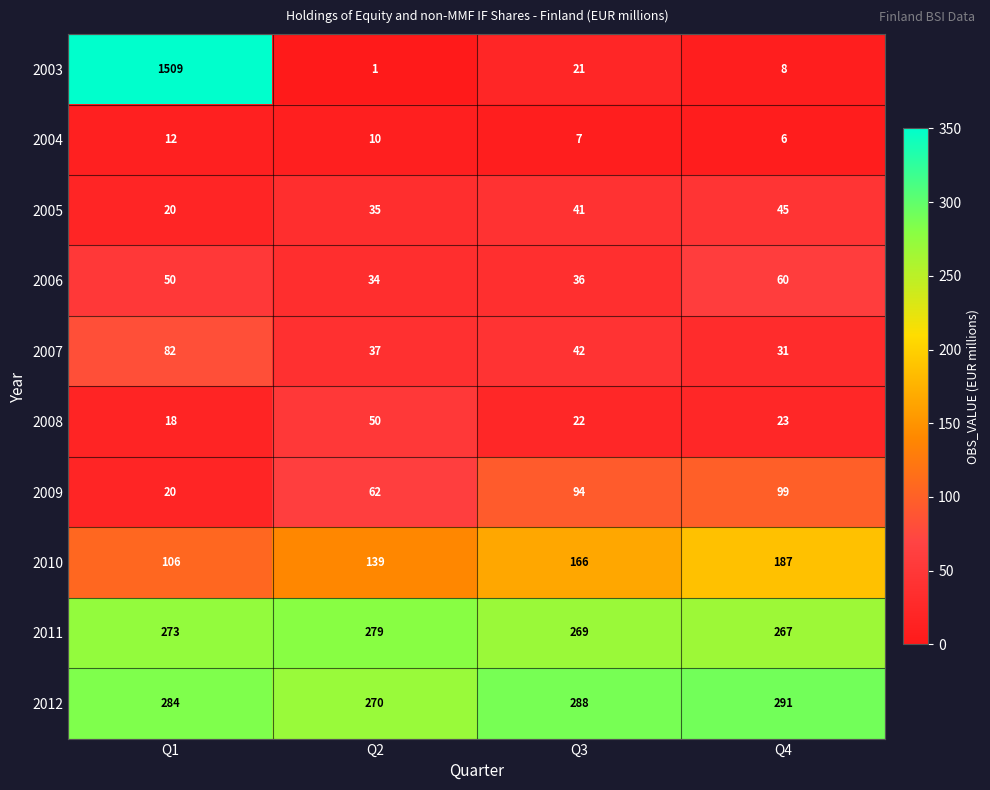

At which label does 2012 reach its minimum?

Q2